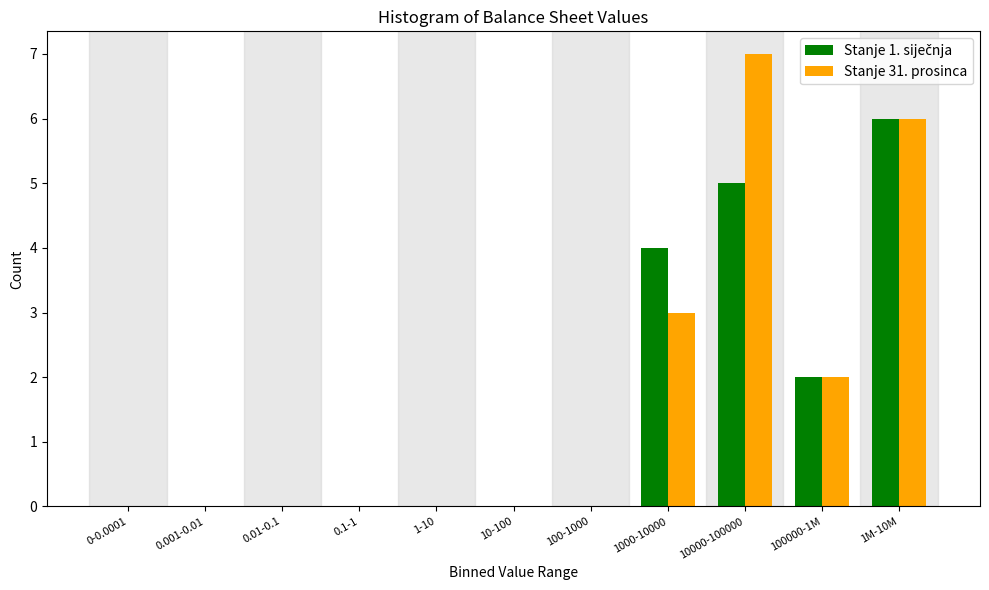

What is the total value across all series at 100000-1M?

4